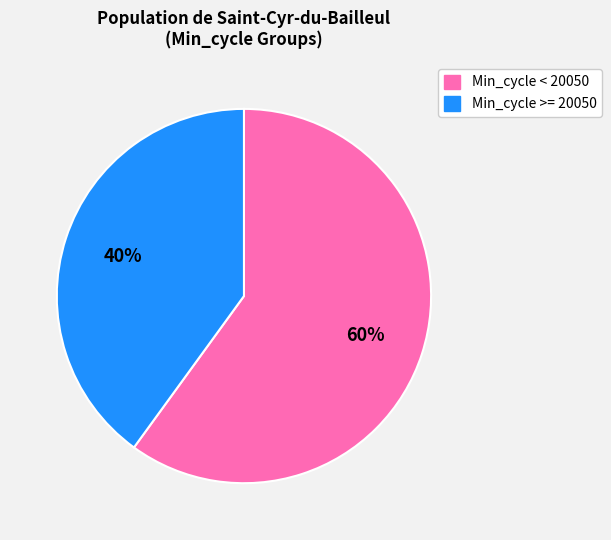

To the nearest percent, what is the average slice percentage?

50%